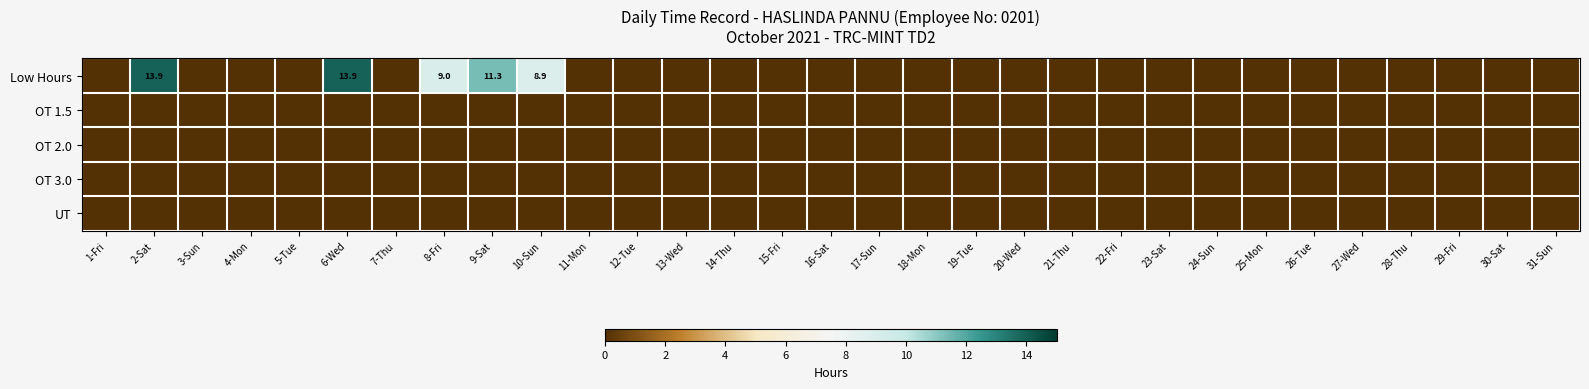

What is the sum of the Low Hours values at 2-Sat and 27-Wed?

13.9